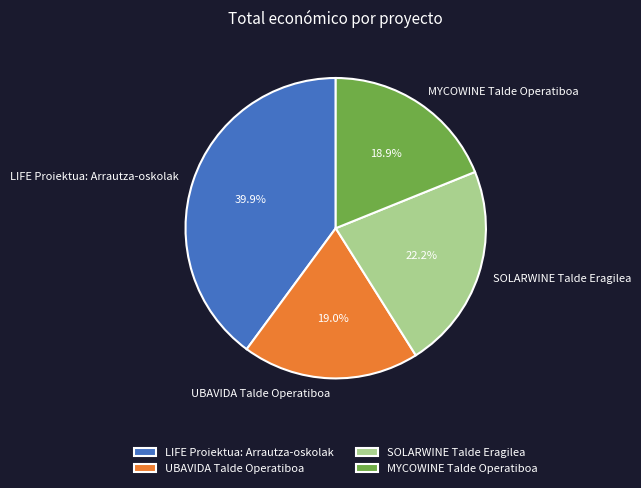

What percentage is the SOLARWINE Talde Eragilea slice, to the nearest percent?

22%